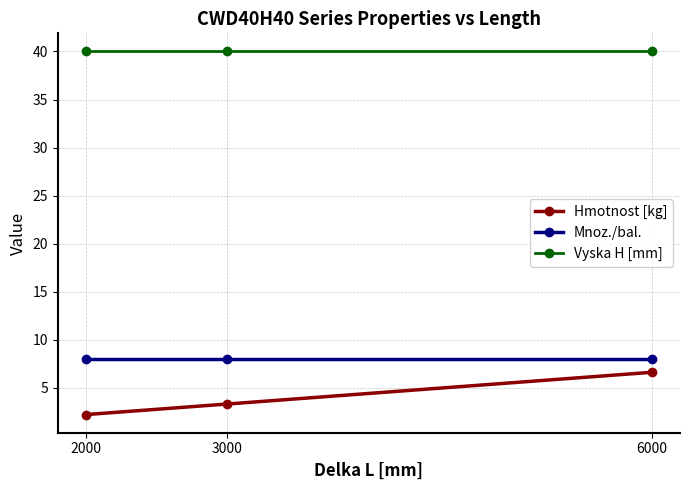

What is the minimum value for Vyska H [mm]?

40.0